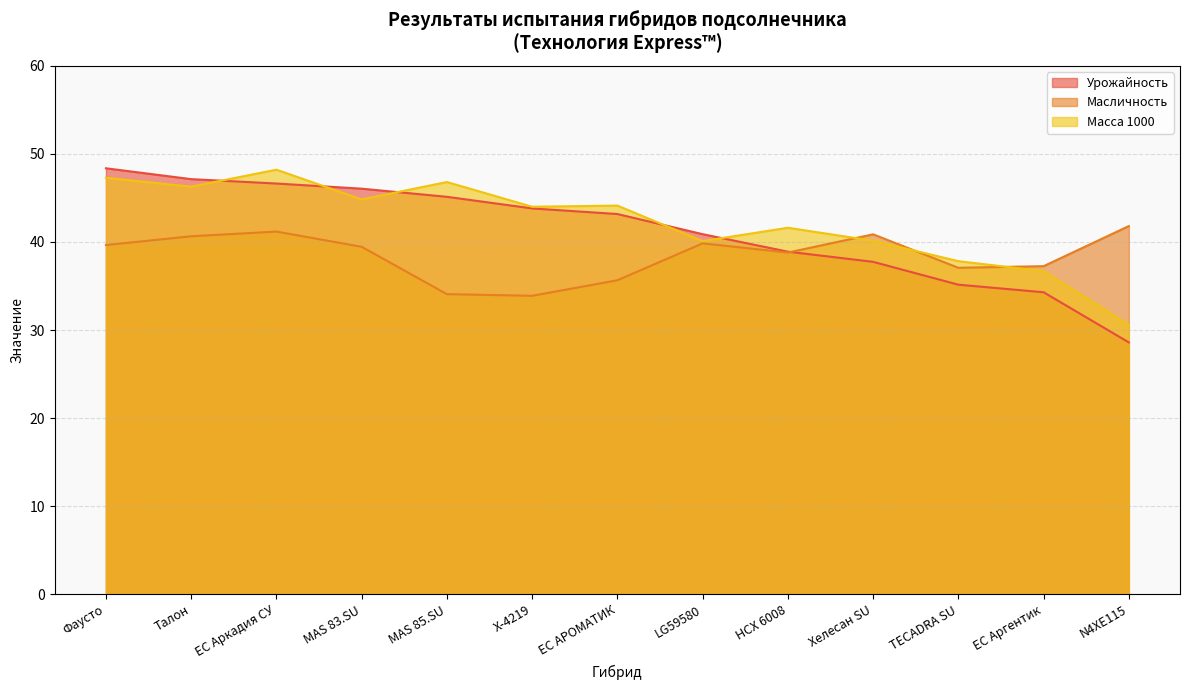

What is the sum of the Масса 1000 values at LG59580 and MAS 83.SU?

84.9